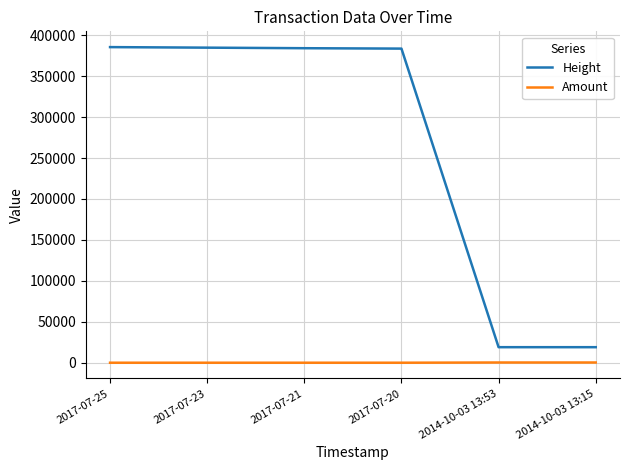

What value does the Amount series have at 2014-10-03 13:53, to the nearest 5?

270